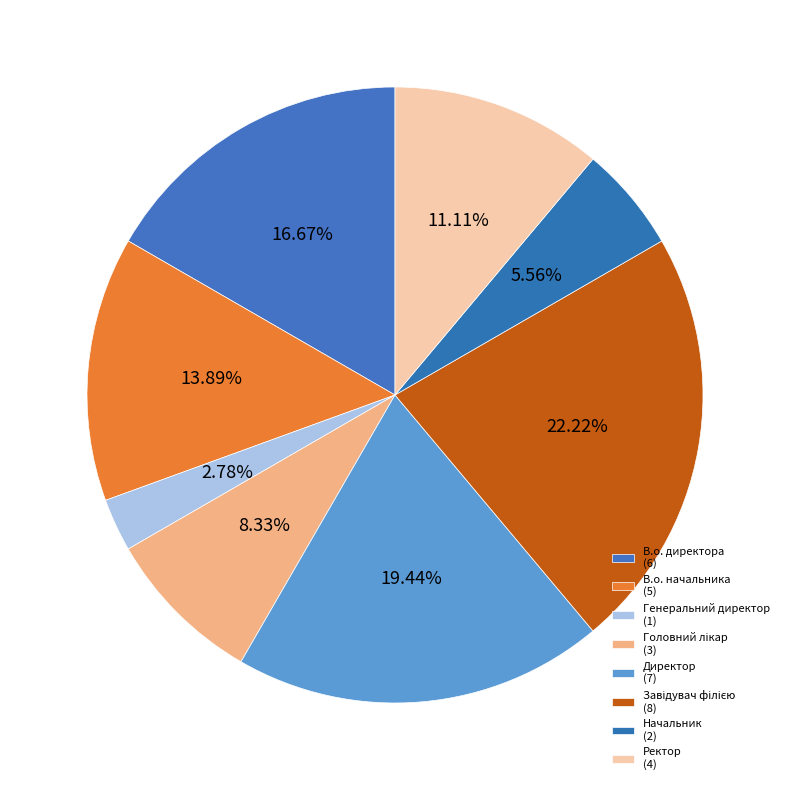

Which has a higher value, Директор or Начальник?

Директор